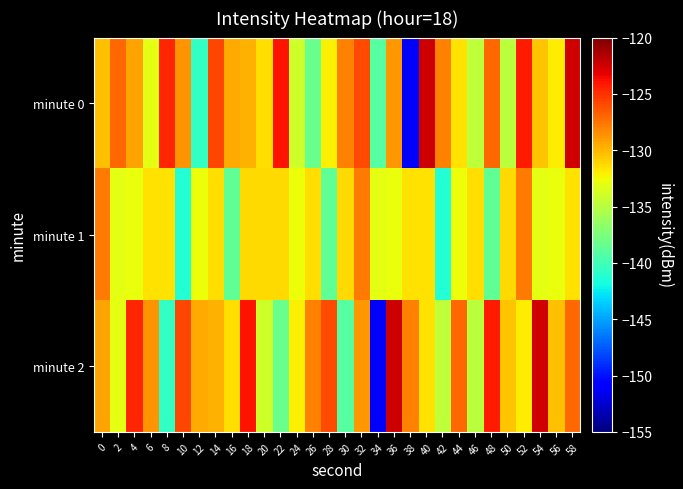

Reading right to left, extract all data points from this chart.

minute 0: 58=-122.5	56=-131.9	54=-130.4	52=-124.2	50=-134.8	48=-127.0	46=-134.7	44=-131.5	42=-128.0	40=-122.4	38=-151.3	36=-128.9	34=-139.1	32=-126.0	30=-128.0	28=-132.1	26=-138.3	24=-134.0	22=-124.0	20=-131.4	18=-129.7	16=-129.5	14=-125.8	12=-140.5	10=-128.7	8=-124.6	6=-133.0	4=-129.2	2=-127.0	0=-130.4
minute 1: 58=-131.6	56=-132.7	54=-133.0	52=-127.8	50=-131.2	48=-138.7	46=-131.4	44=-132.6	42=-141.2	40=-131.5	38=-131.6	36=-132.7	34=-133.0	32=-127.8	30=-131.2	28=-138.7	26=-131.4	24=-132.6	22=-131.2	20=-131.2	18=-131.2	16=-138.7	14=-131.4	12=-132.6	10=-141.2	8=-131.5	6=-131.6	4=-132.7	2=-133.0	0=-127.8
minute 2: 58=-127.0	56=-130.4	54=-122.5	52=-131.9	50=-130.4	48=-124.2	46=-134.8	44=-127.0	42=-134.7	40=-131.5	38=-128.0	36=-122.4	34=-151.3	32=-128.9	30=-139.1	28=-126.0	26=-128.0	24=-132.1	22=-138.3	20=-134.0	18=-124.0	16=-131.4	14=-129.7	12=-129.5	10=-125.8	8=-140.5	6=-128.7	4=-124.6	2=-133.0	0=-129.2